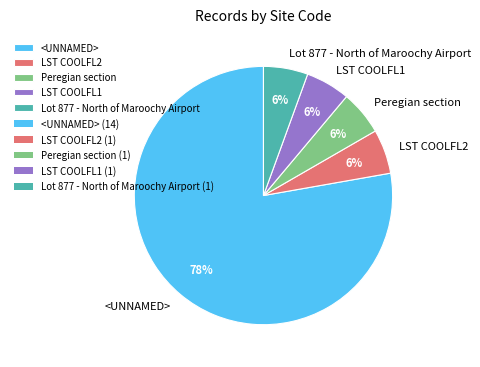

Between <UNNAMED> and Lot 877 - North of Maroochy Airport, which is larger?

<UNNAMED>